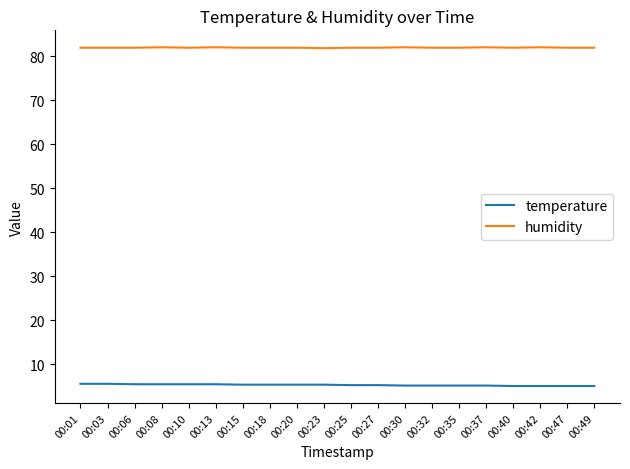

What is the smallest value displayed?

5.0